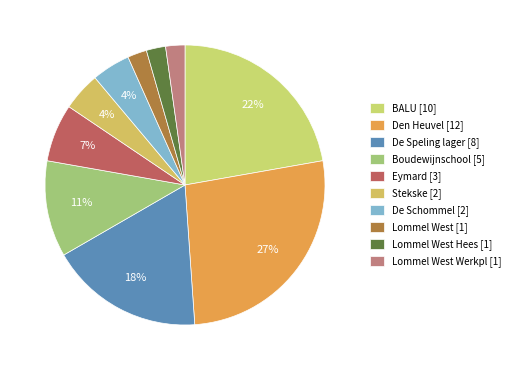

To the nearest percent, what is the difference between the largest and smallest slice percentages?

24%